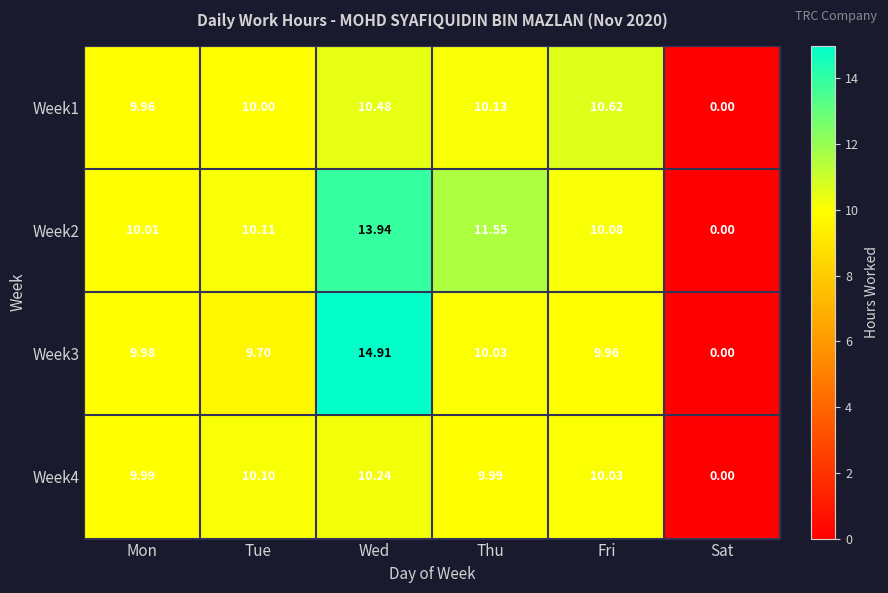

Where is Week3 nearest to the value 7?

Tue